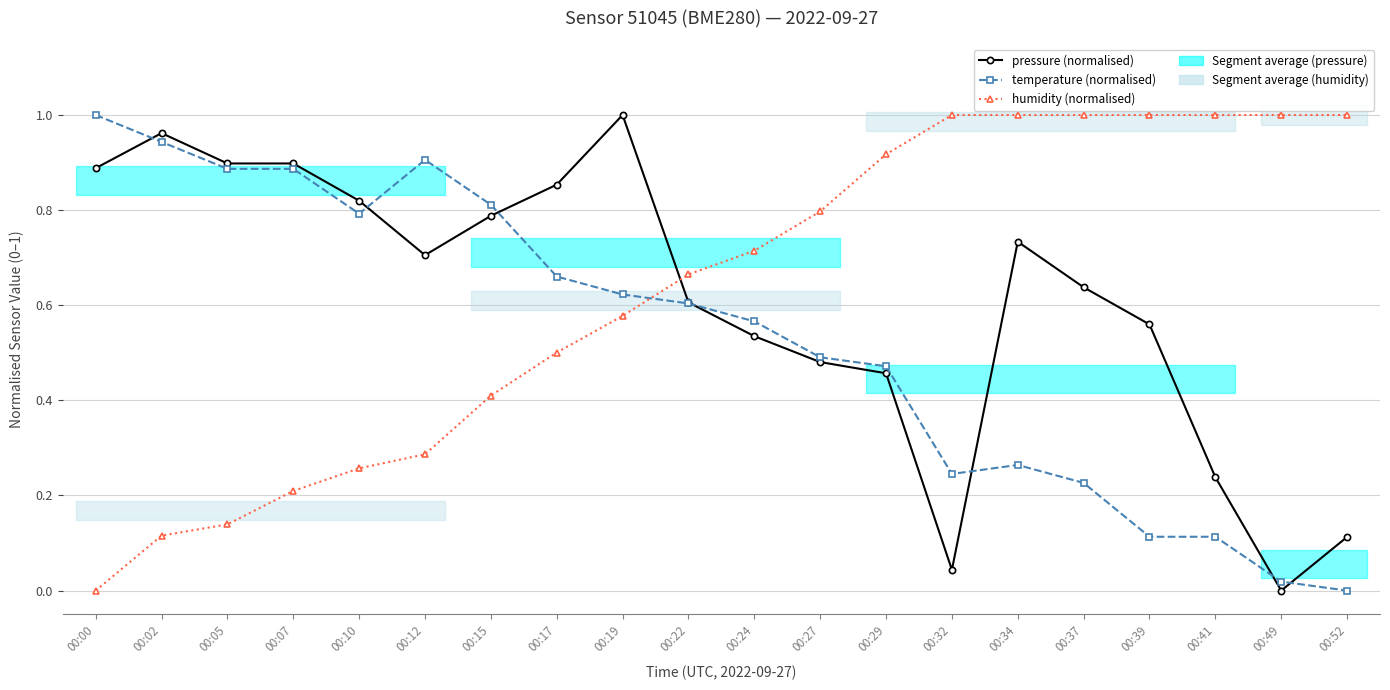

At which category is the sum across all series the highest?

00:19